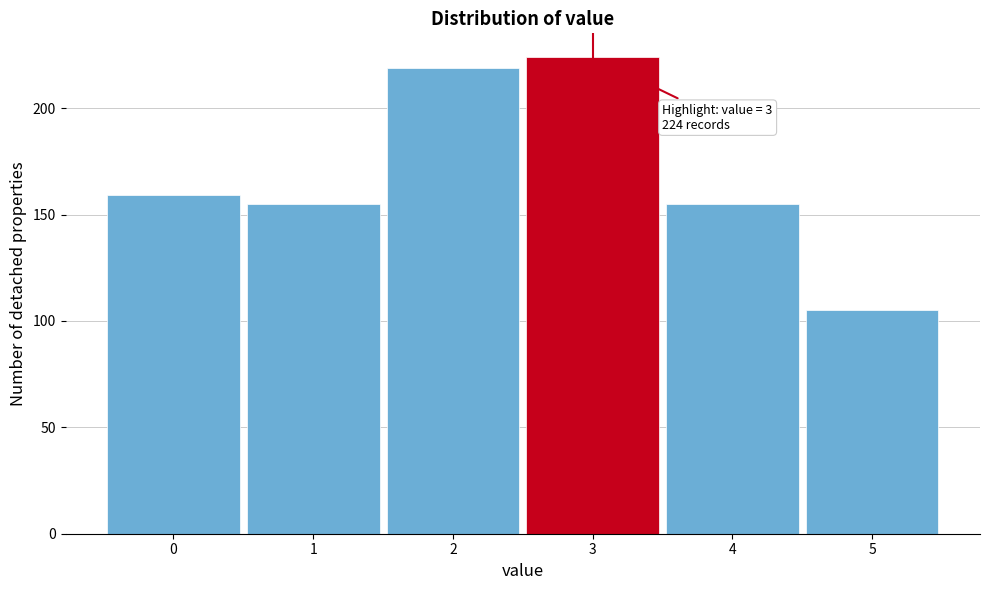

Reading left to right, extract all data points from this chart.

159	155	219	224	155	105